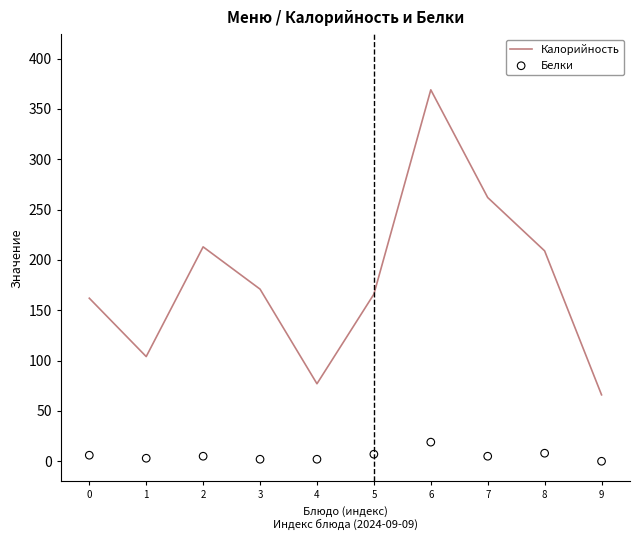

Is the value of Калорийность at 1 greater than the value of Белки at 4?

Yes